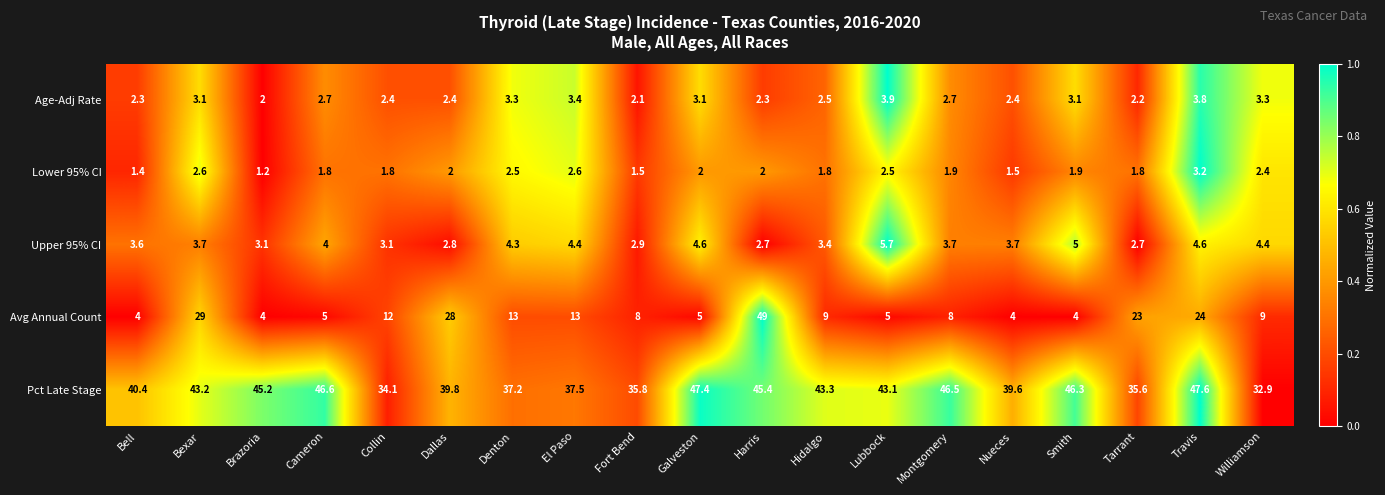

Which series has the largest range (max minus min)?

Avg Annual Count